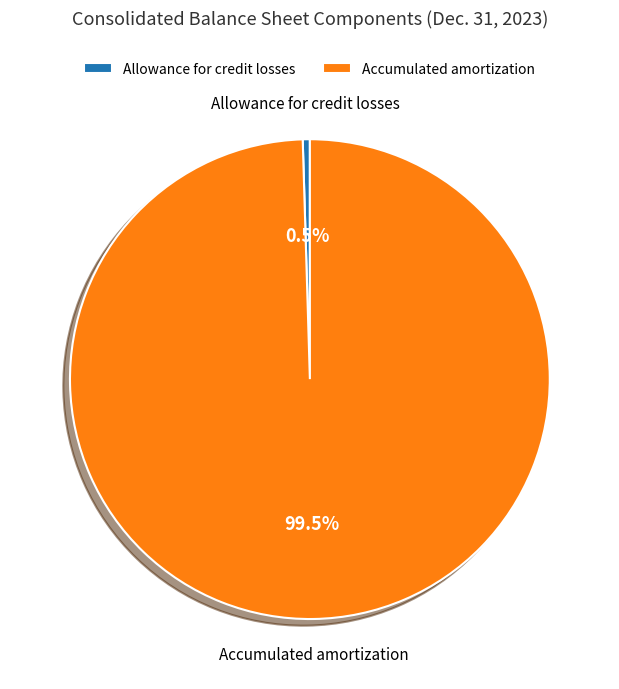

Does any single category account for the majority?

Yes